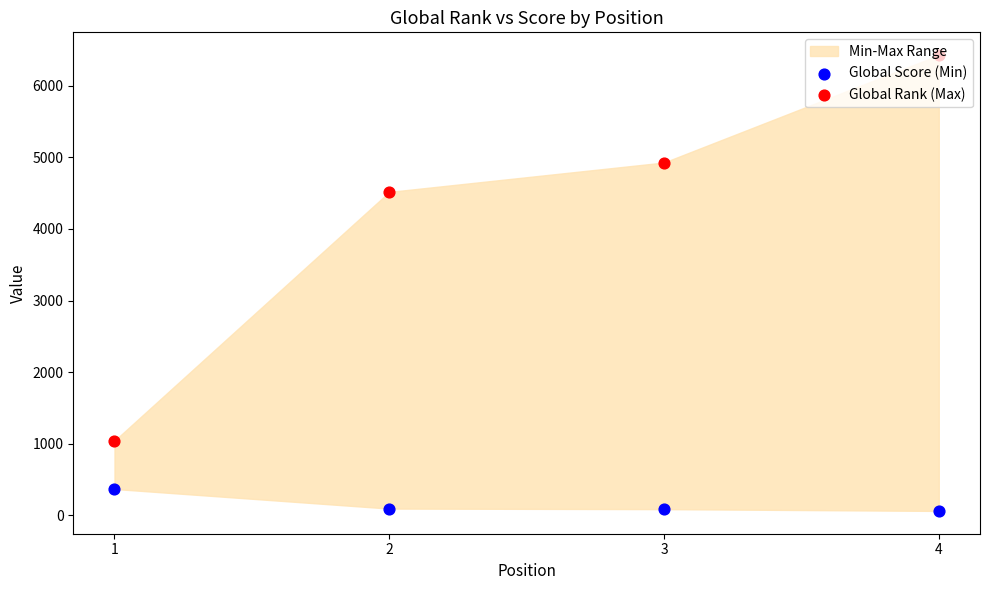

At which category is the sum across all series the highest?

4